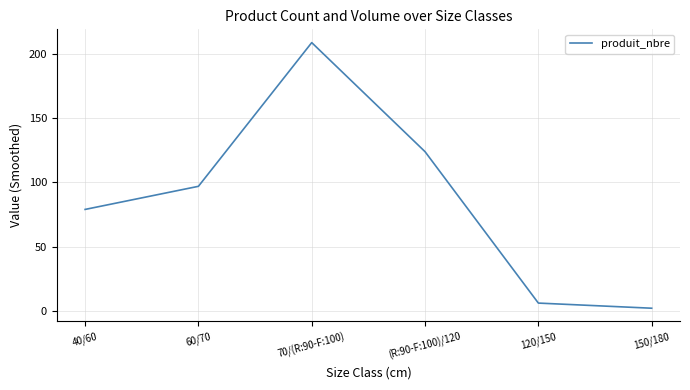

List the labels in order of value, smallest first.

150/180, 120/150, 40/60, 60/70, (R:90-F:100)/120, 70/(R:90-F:100)